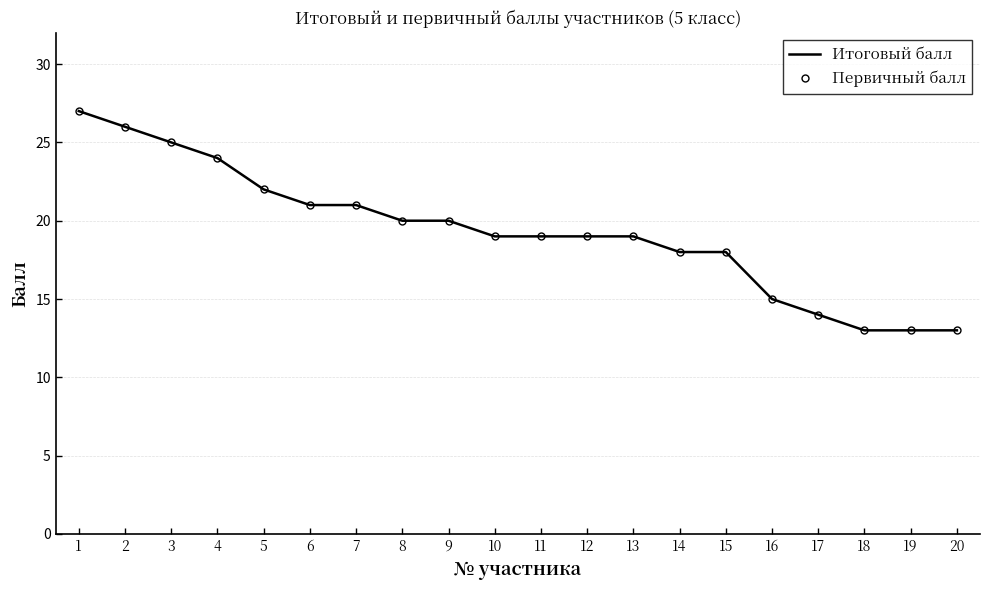

What is the approximate value of Итоговый балл at 16, to the nearest 5?

15